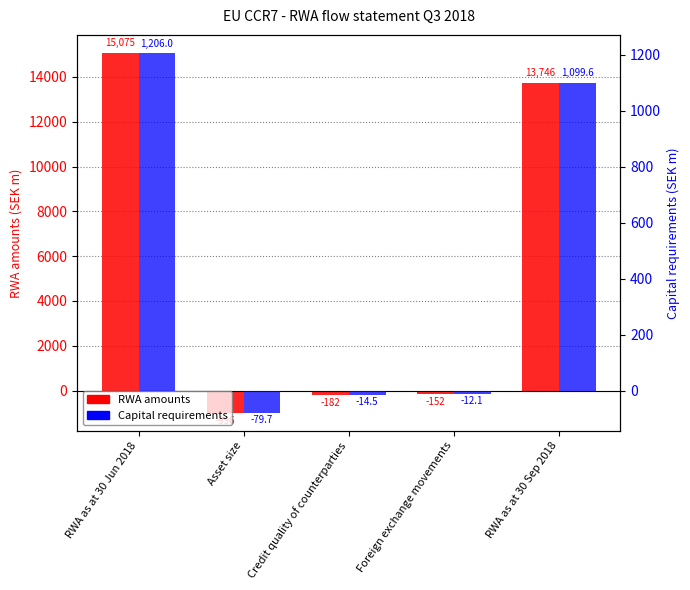

How many values in RWA amounts are above zero?

2